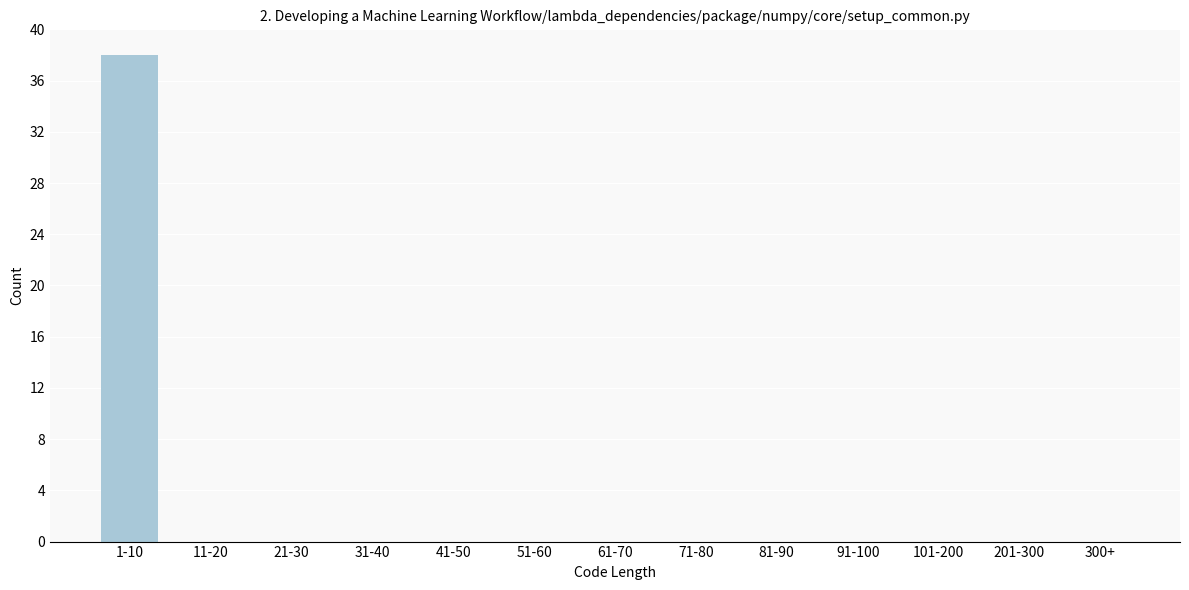

Reading left to right, extract all data points from this chart.

1-10=38	11-20=0	21-30=0	31-40=0	41-50=0	51-60=0	61-70=0	71-80=0	81-90=0	91-100=0	101-200=0	201-300=0	300+=0